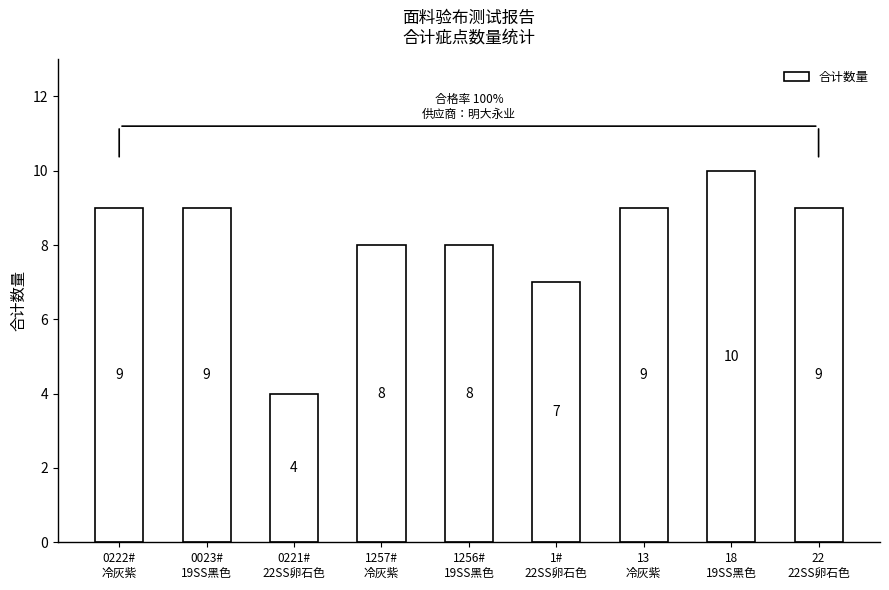

What is the value of the 6th bar from the left?

7